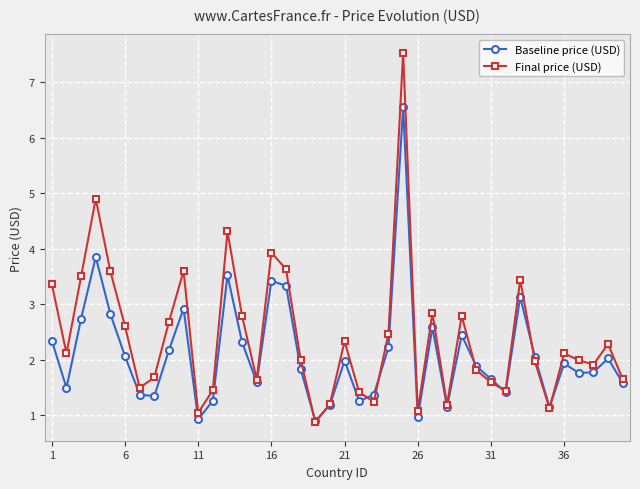

Which series has the largest range (max minus min)?

Final price (USD)